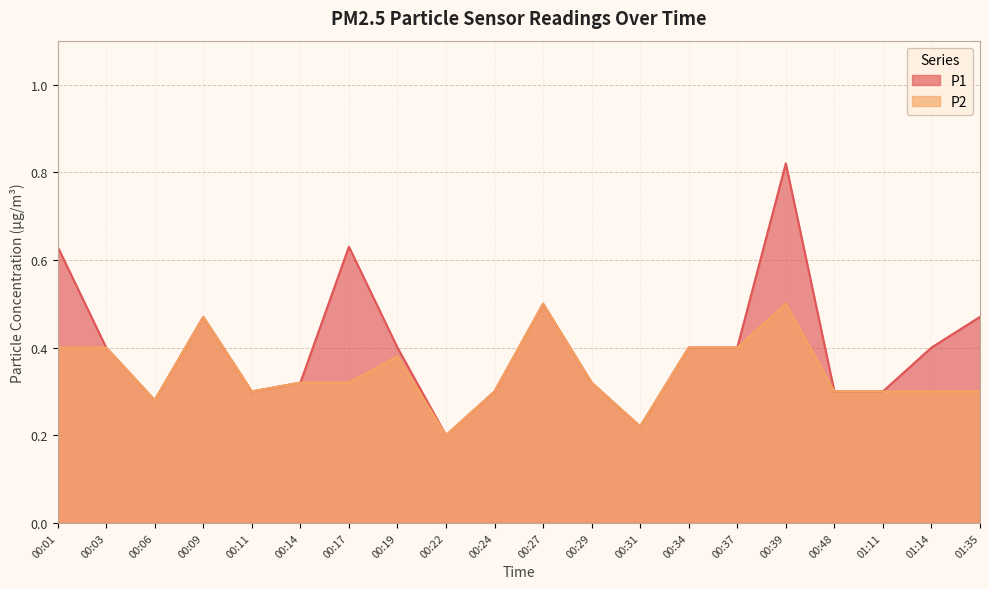

Count the number of categories in the chart.

20